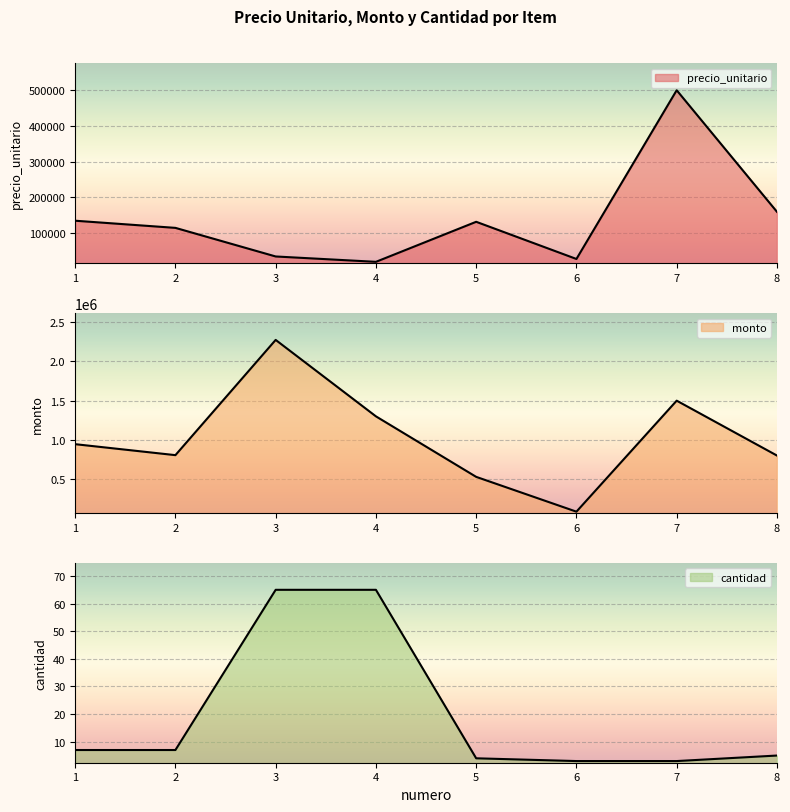

What is the sum of the cantidad values at 3 and 5?

69